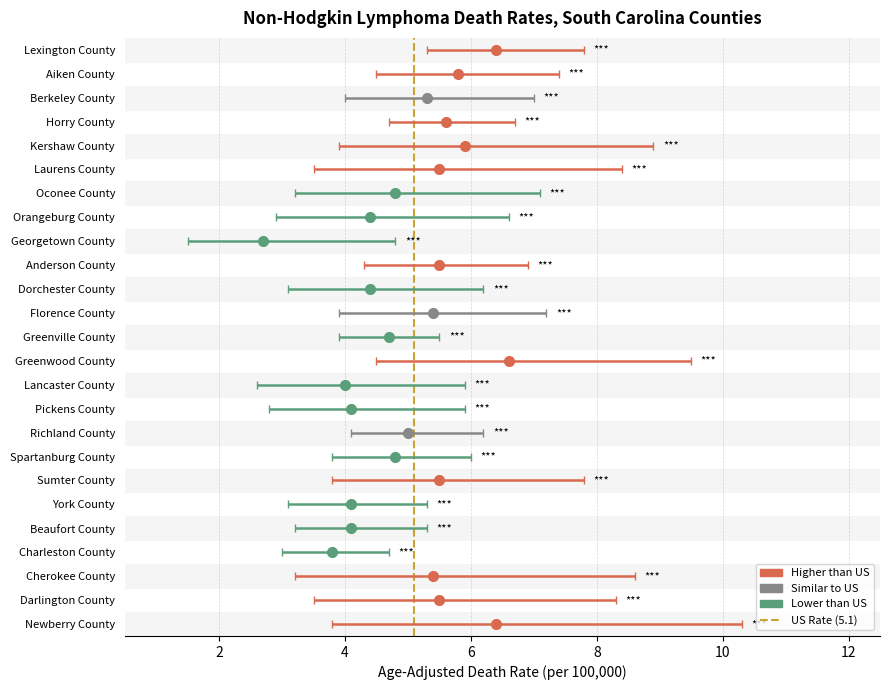

The chart shows a value of 2 at 2. True or false?

False